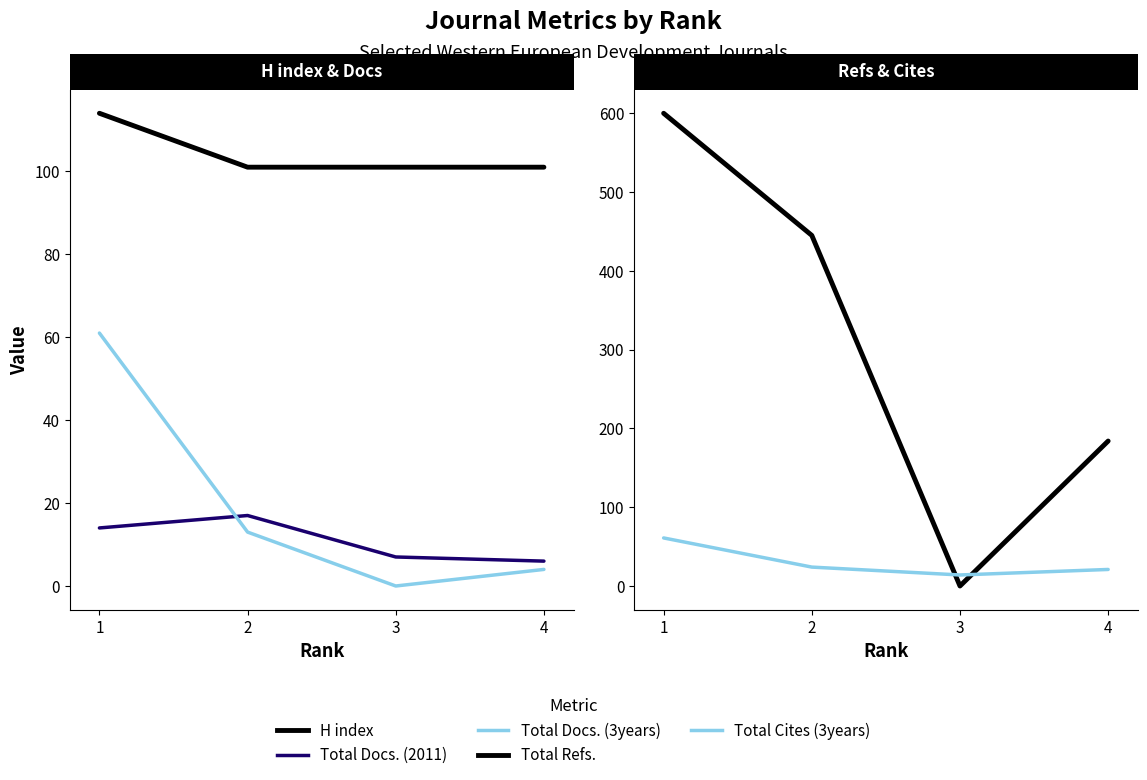

In Total Refs., how many points are lower than both neighbors (excluding endpoints)?

1